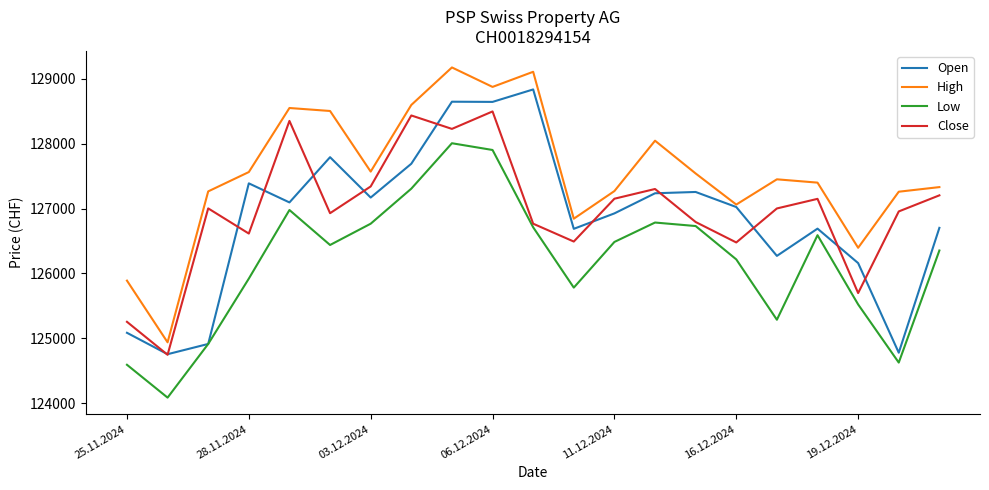

True or false: High and Close intersect in this chart.

False